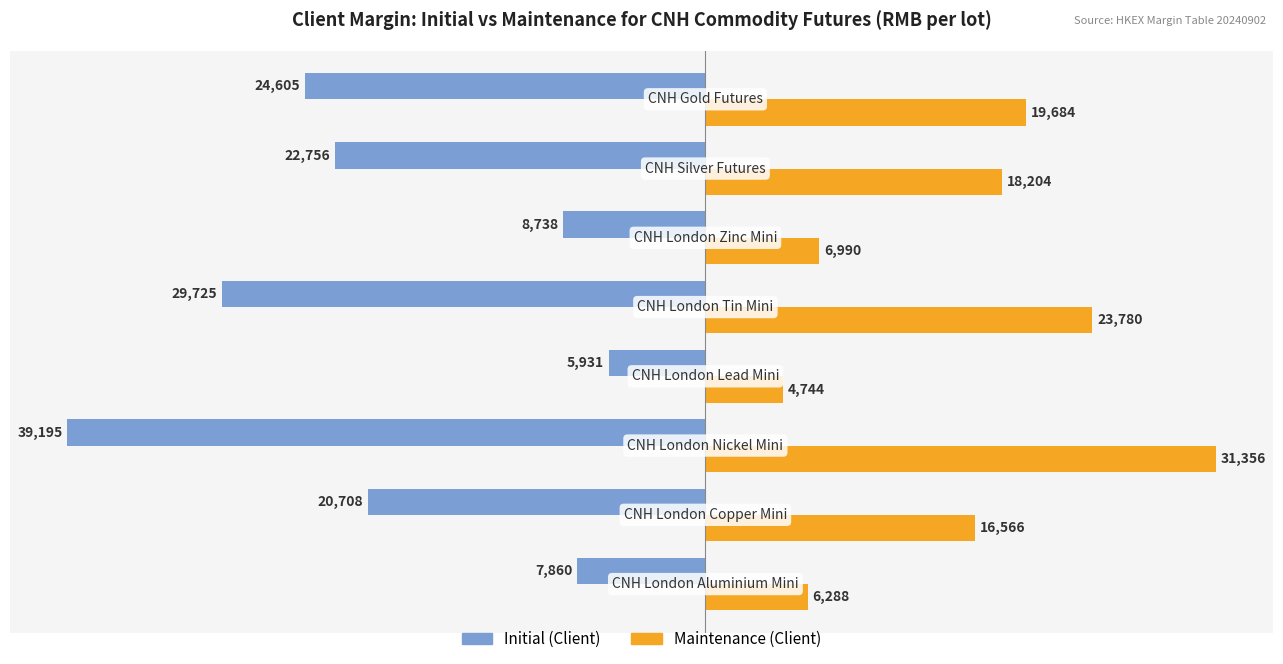

What is the difference between the second highest and minimum values in the Initial (Client) series?

31335